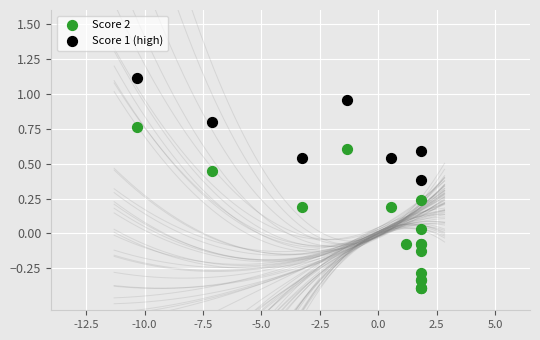

Which series contains the highest Y value?

Score 1 (high)